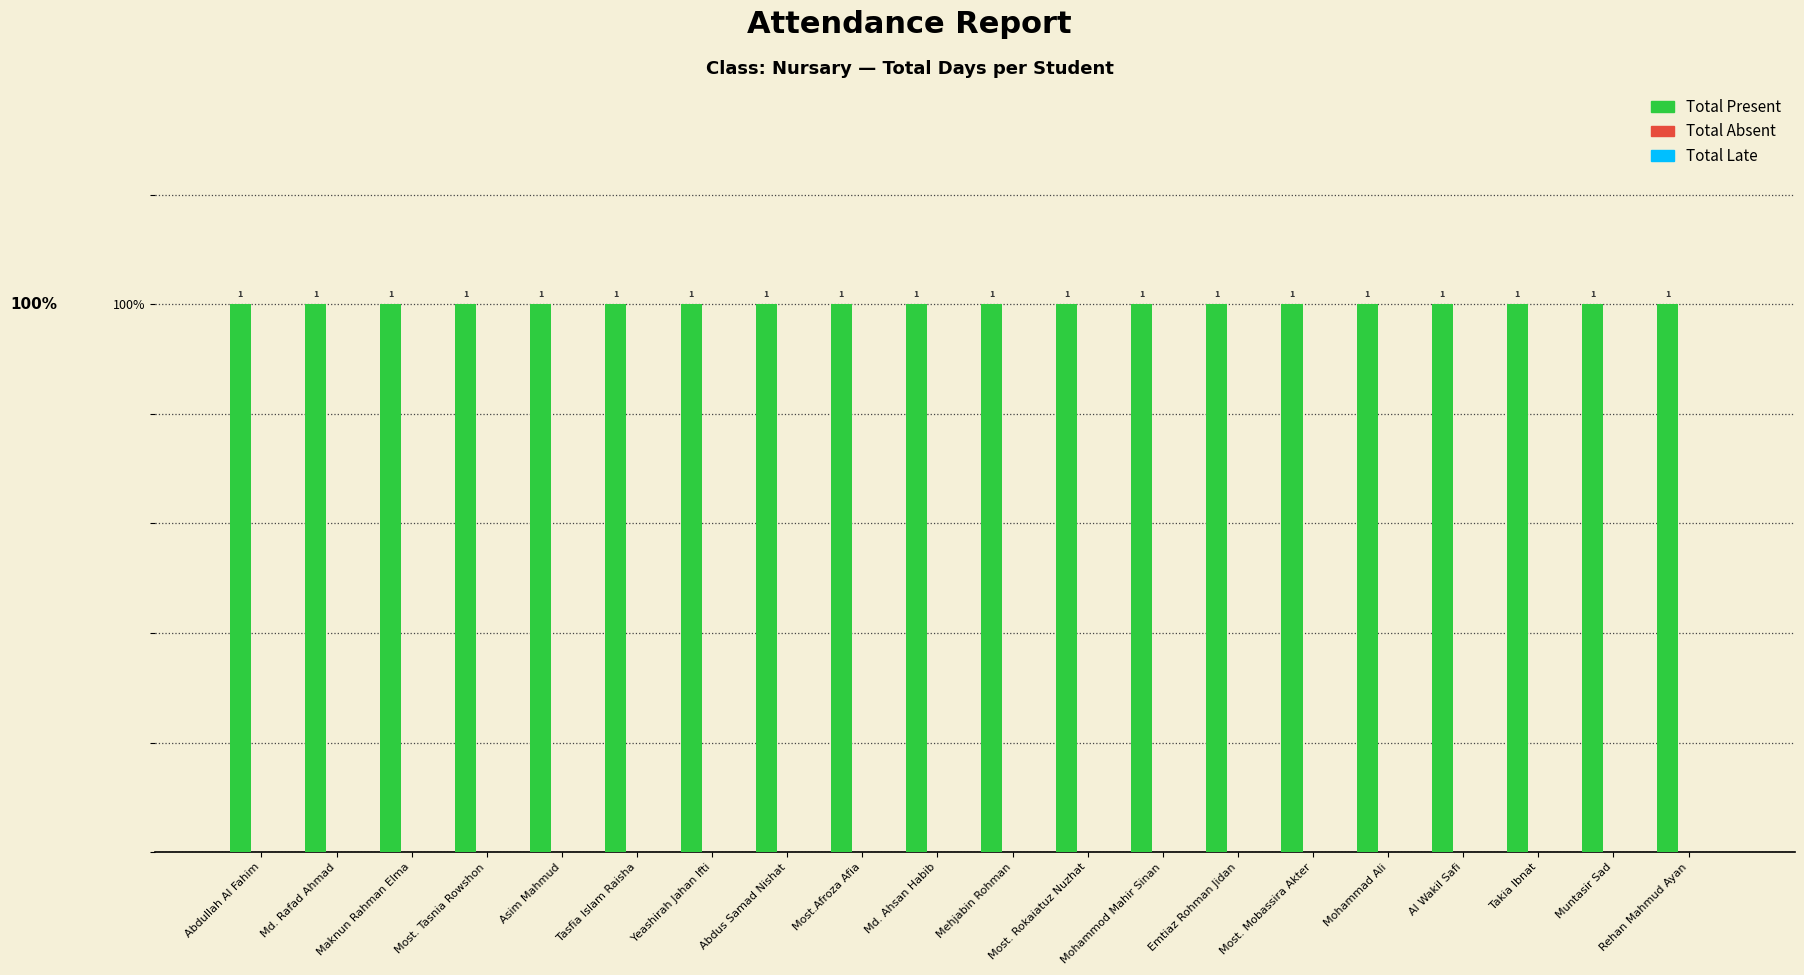

Which series has the largest total across all categories?

Total Present